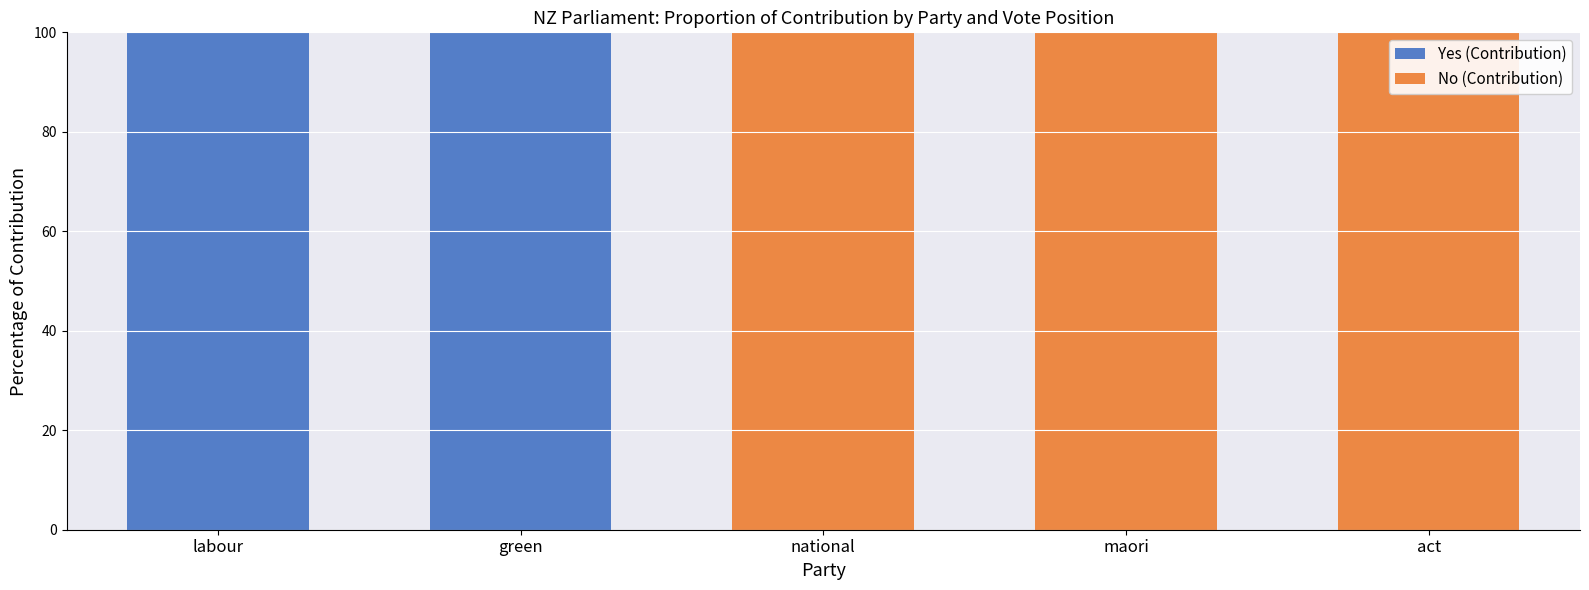

What is the total value across all series at act?

100